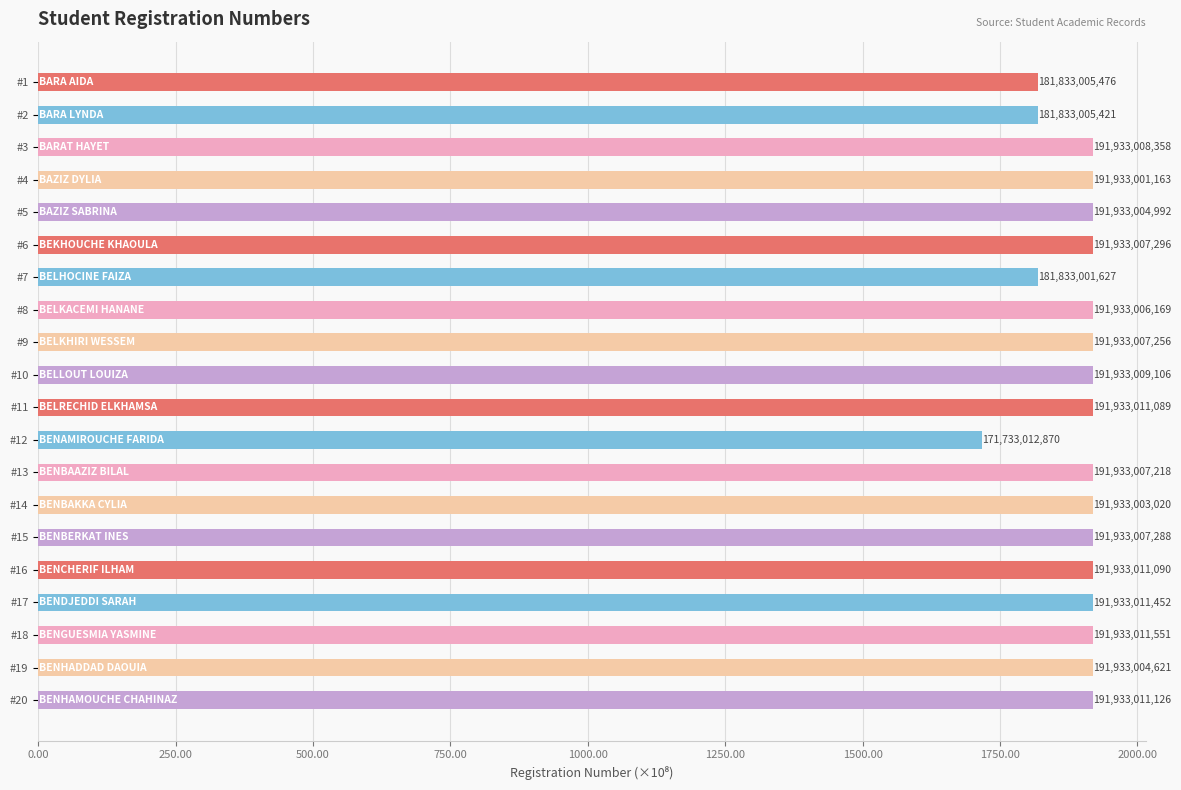

What is the difference between the maximum and minimum values?

20199998681